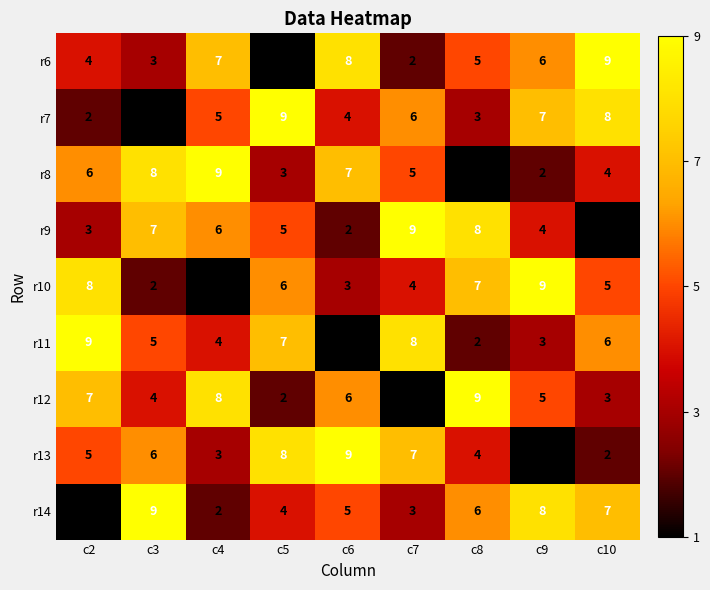

The value of r9 at c7 is 9. True or false?

True